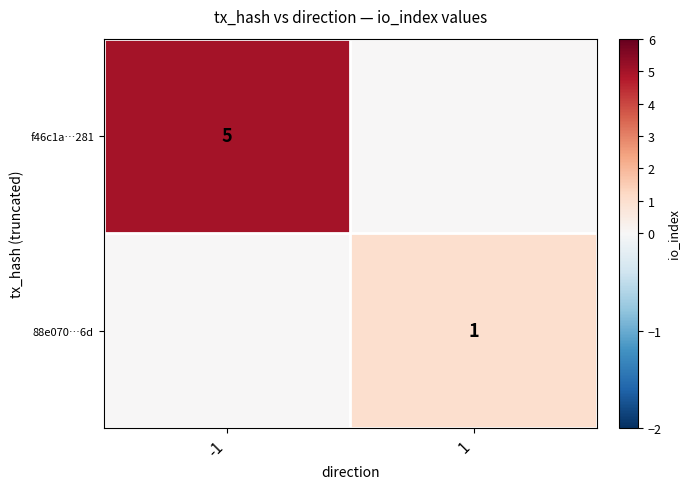

The 88e070…6d series shows 1 at 1. True or false?

True